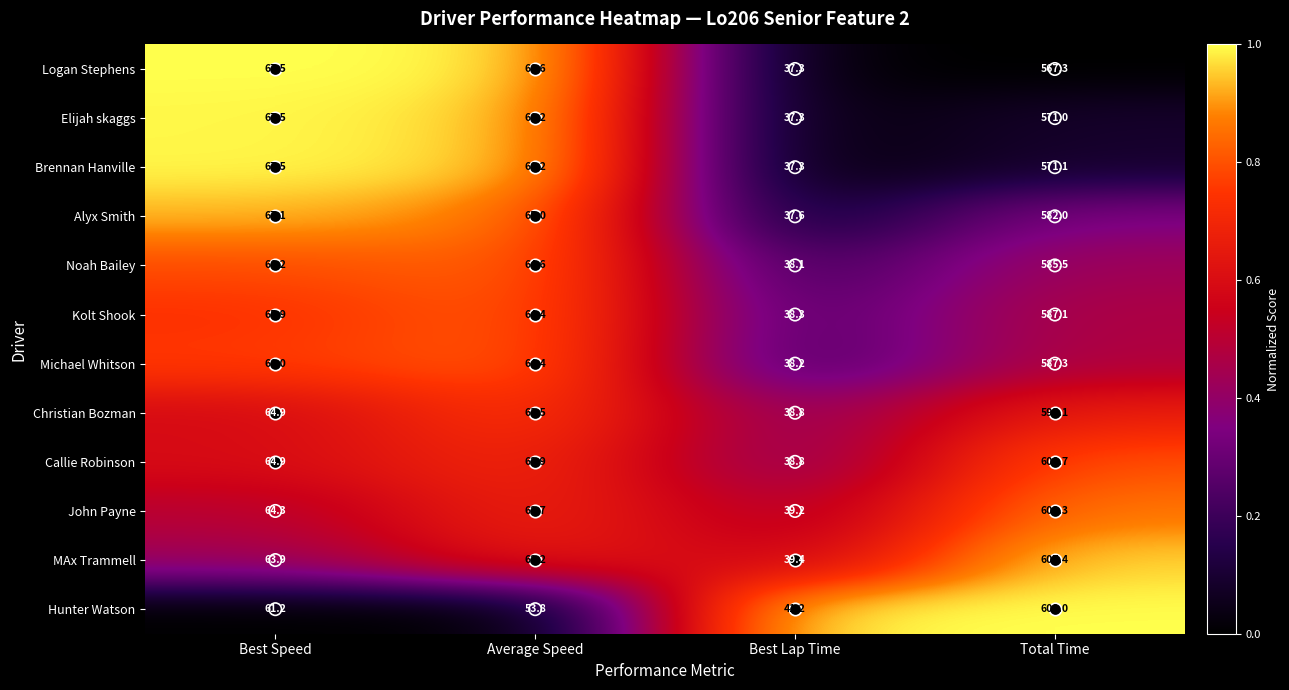

Rank the categories by Elijah skaggs value from highest to lowest.

Total Time, Best Speed, Average Speed, Best Lap Time